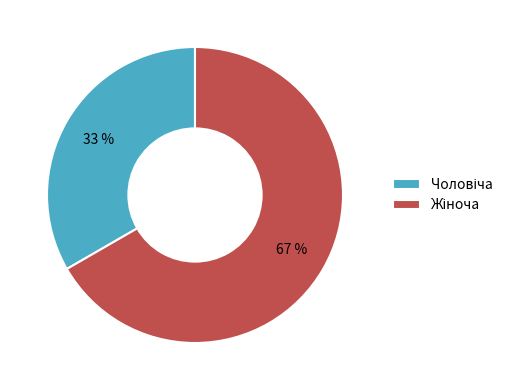

To the nearest percent, what is the average slice percentage?

50%